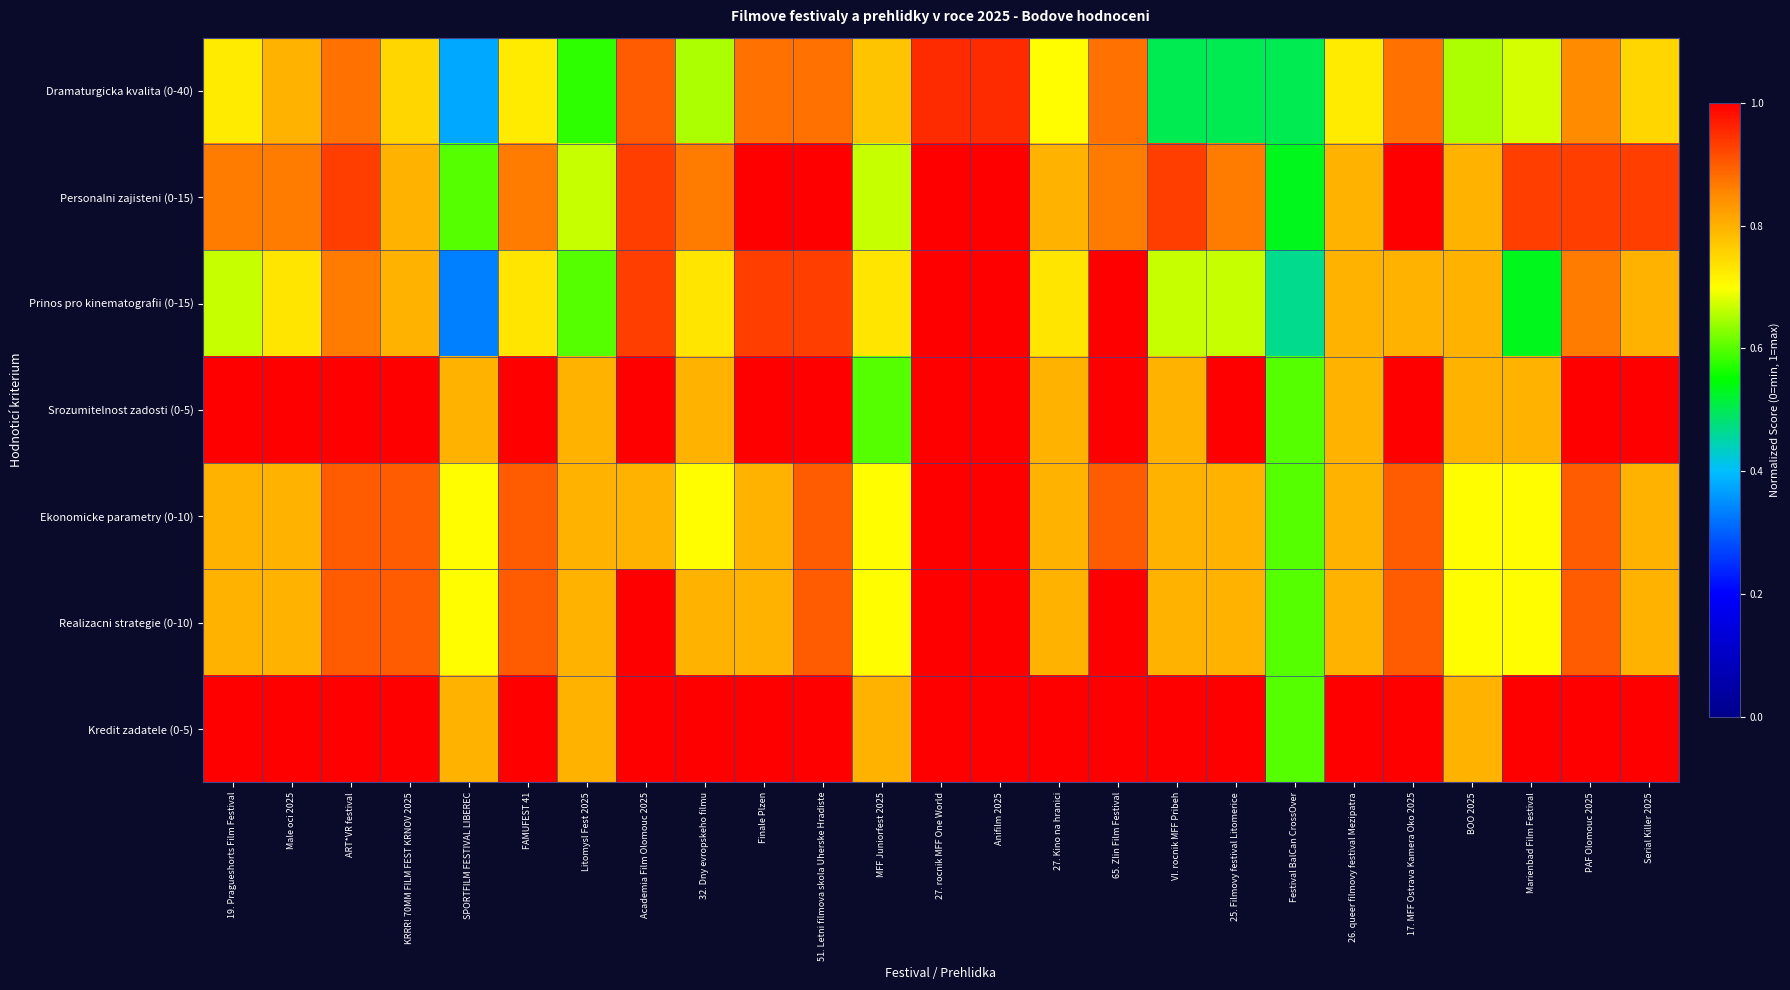

Which series changed the most between BOO 2025 and Marienbad Film Festival?

Prinos pro kinematografii (0-15)